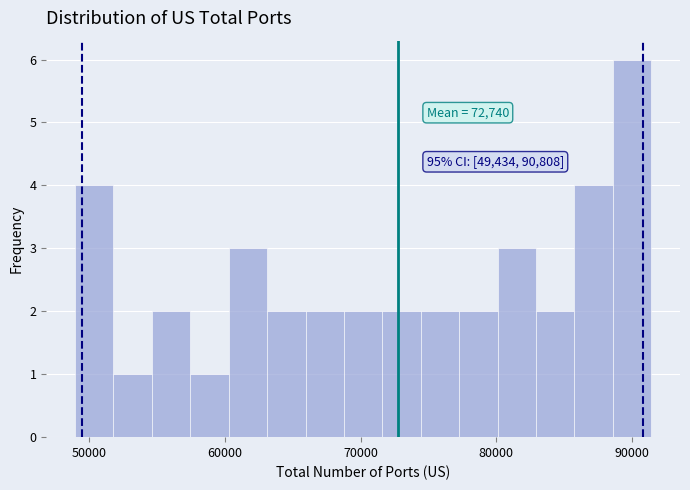

Around what value on the x-axis is the tallest bar? Give the approximate position of its centre, as read against the axis.

90000